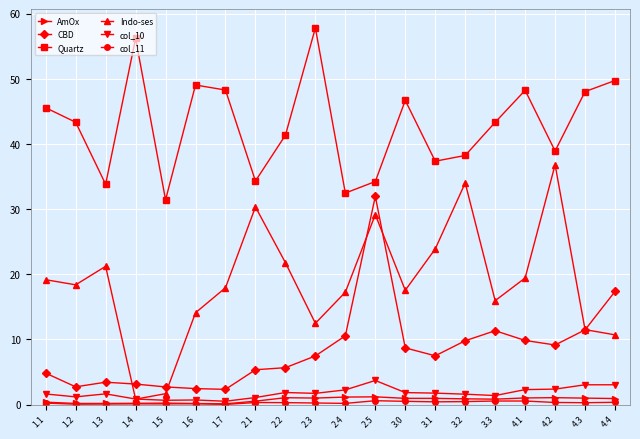

How many lines are shown in the chart?

6